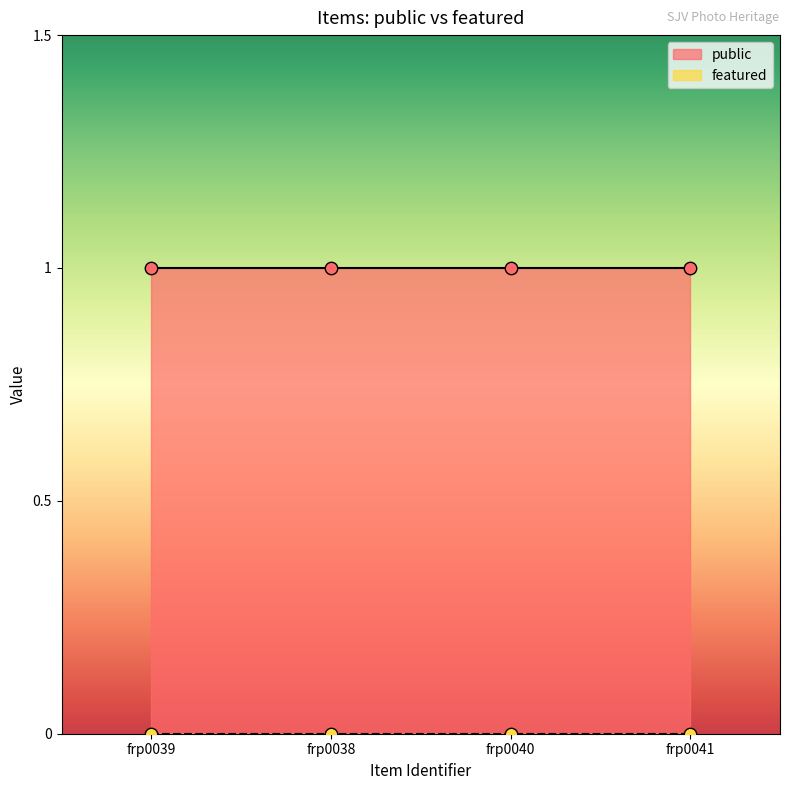

Is the value of public at frp0040 greater than the value of featured at frp0040?

Yes